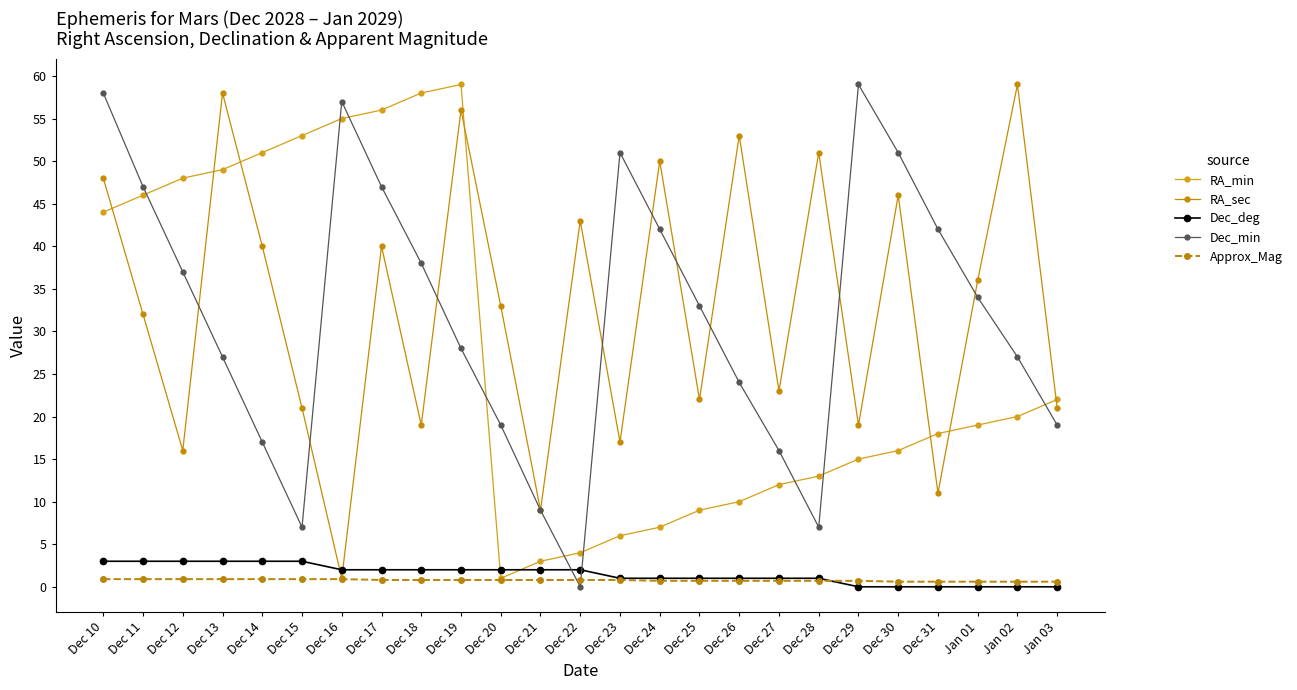

Reading right to left, list all the values displayed in this chart.

RA_min: 22.0	20.0	19.0	18.0	16.0	15.0	13.0	12.0	10.0	9.0	7.0	6.0	4.0	3.0	1.0	59.0	58.0	56.0	55.0	53.0	51.0	49.0	48.0	46.0	44.0
RA_sec: 21.0	59.0	36.0	11.0	46.0	19.0	51.0	23.0	53.0	22.0	50.0	17.0	43.0	9.0	33.0	56.0	19.0	40.0	1.0	21.0	40.0	58.0	16.0	32.0	48.0
Dec_deg: 0.0	0.0	0.0	0.0	0.0	0.0	1.0	1.0	1.0	1.0	1.0	1.0	2.0	2.0	2.0	2.0	2.0	2.0	2.0	3.0	3.0	3.0	3.0	3.0	3.0
Dec_min: 19.0	27.0	34.0	42.0	51.0	59.0	7.0	16.0	24.0	33.0	42.0	51.0	0.0	9.0	19.0	28.0	38.0	47.0	57.0	7.0	17.0	27.0	37.0	47.0	58.0
Approx_Mag: 0.6	0.6	0.6	0.6	0.6	0.7	0.7	0.7	0.7	0.7	0.7	0.8	0.8	0.8	0.8	0.8	0.8	0.8	0.9	0.9	0.9	0.9	0.9	0.9	0.9